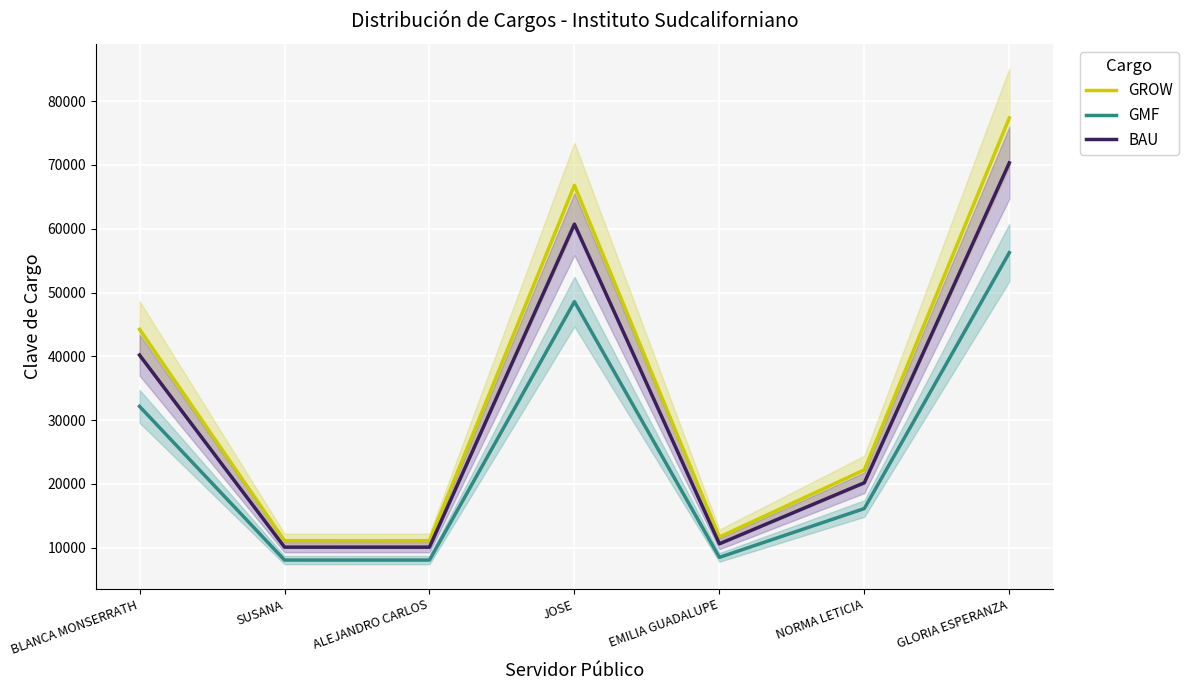

Which series has the largest range (max minus min)?

GROW